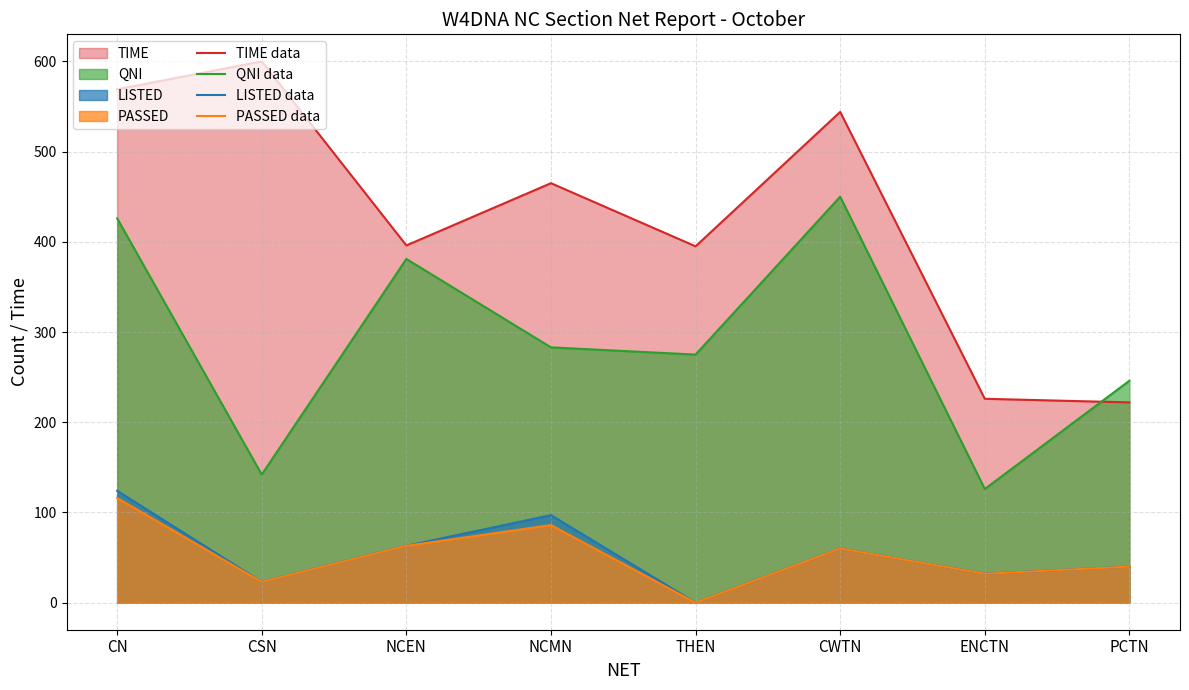

True or false: TIME data and PASSED data cross at least once.

False